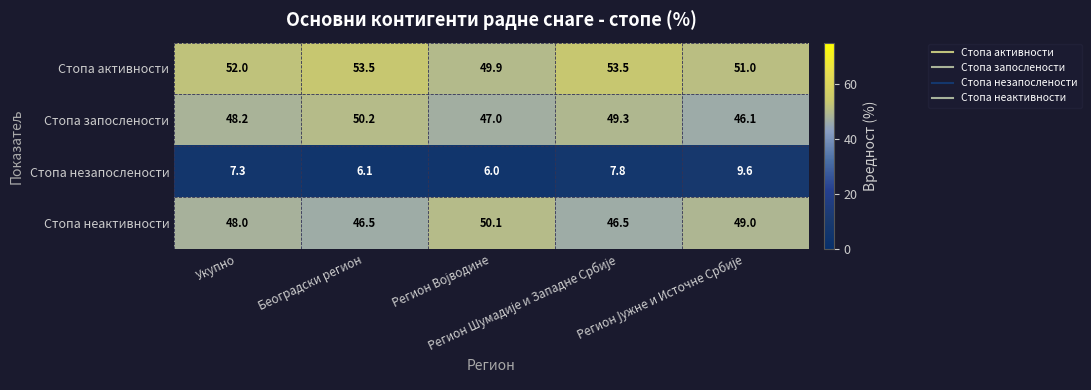

What is the sum of all Стопа неактивности values?

240.1